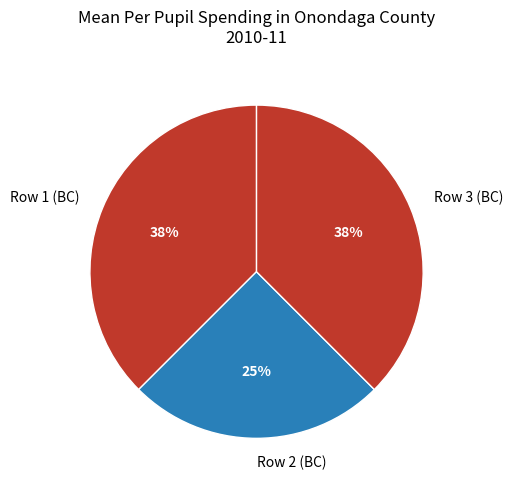

What percentage is the Row 2 (BC) slice, to the nearest percent?

25%